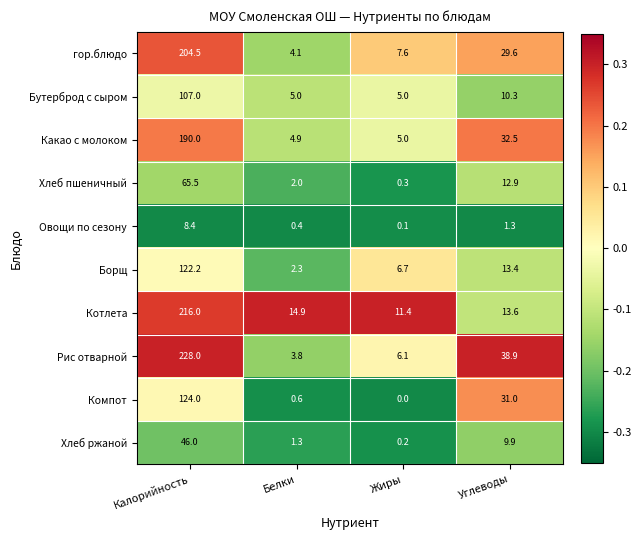

Count the number of data series in this chart.

10